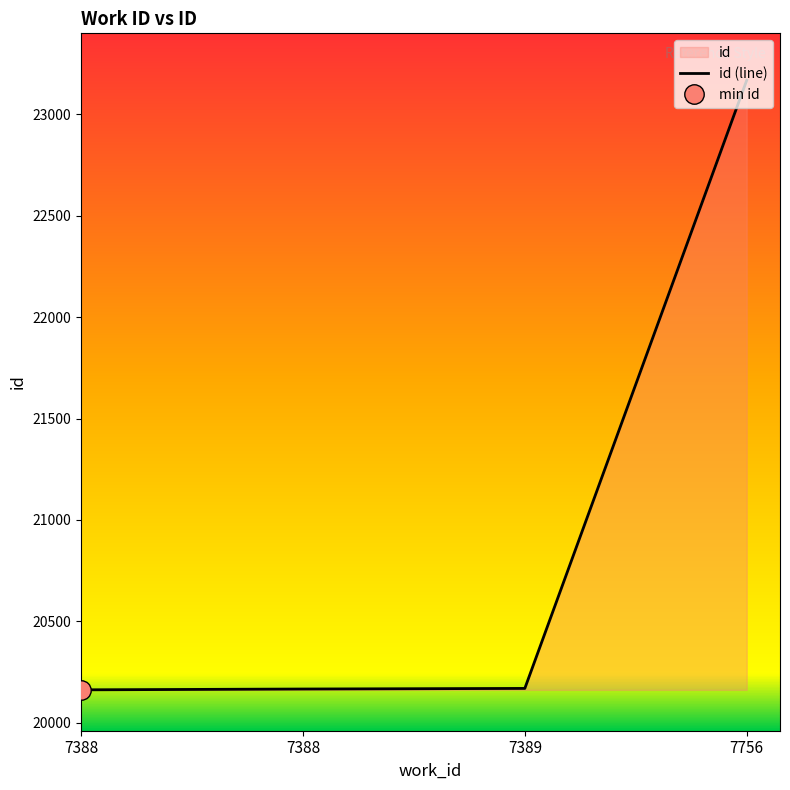

List the labels in order of value, smallest first.

7388, 7388, 7389, 7756